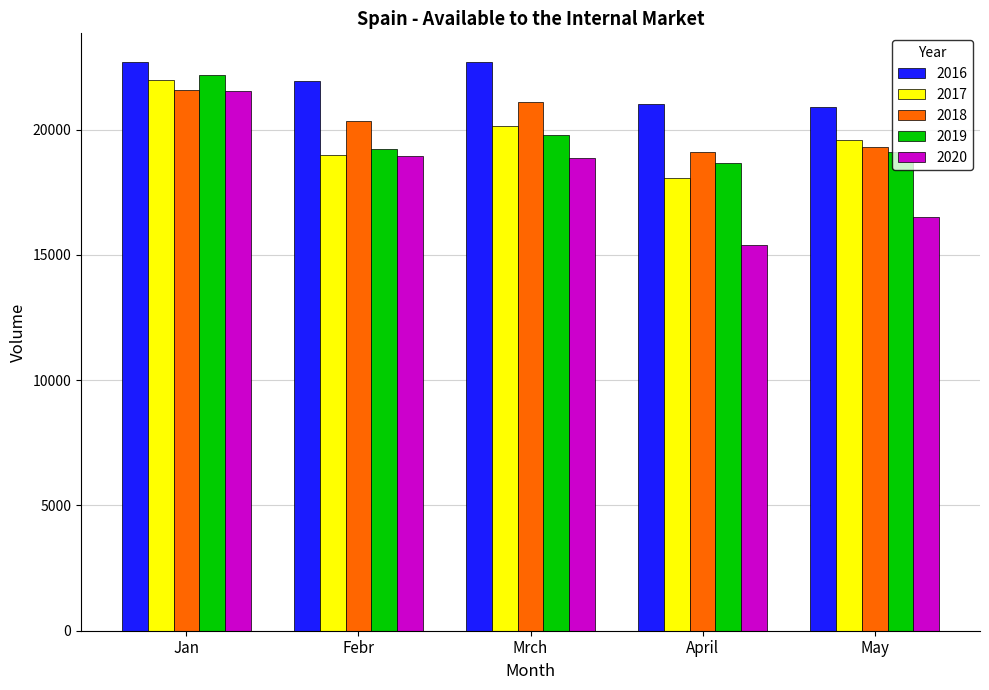

What is the difference between the second highest and minimum values in the 2019 series?

1116.4